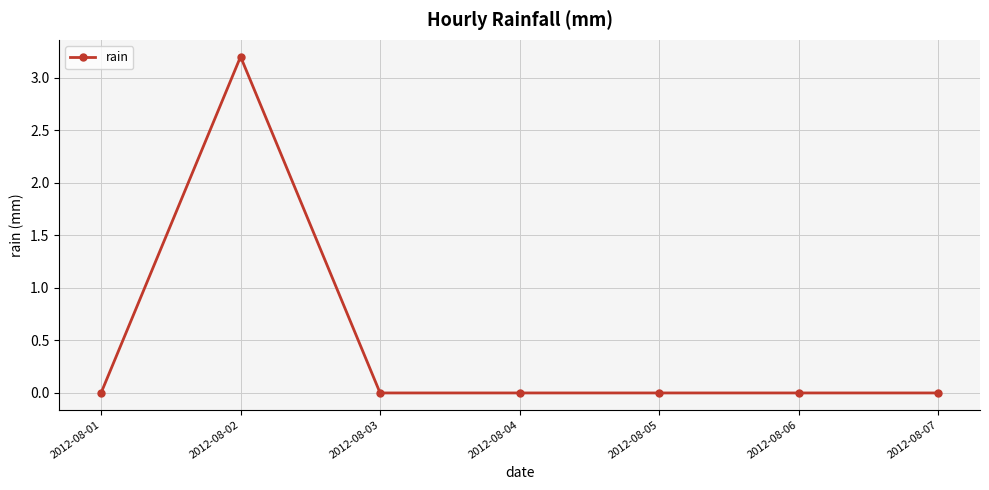

At which category does the chart reach its peak across all series?

2012-08-02